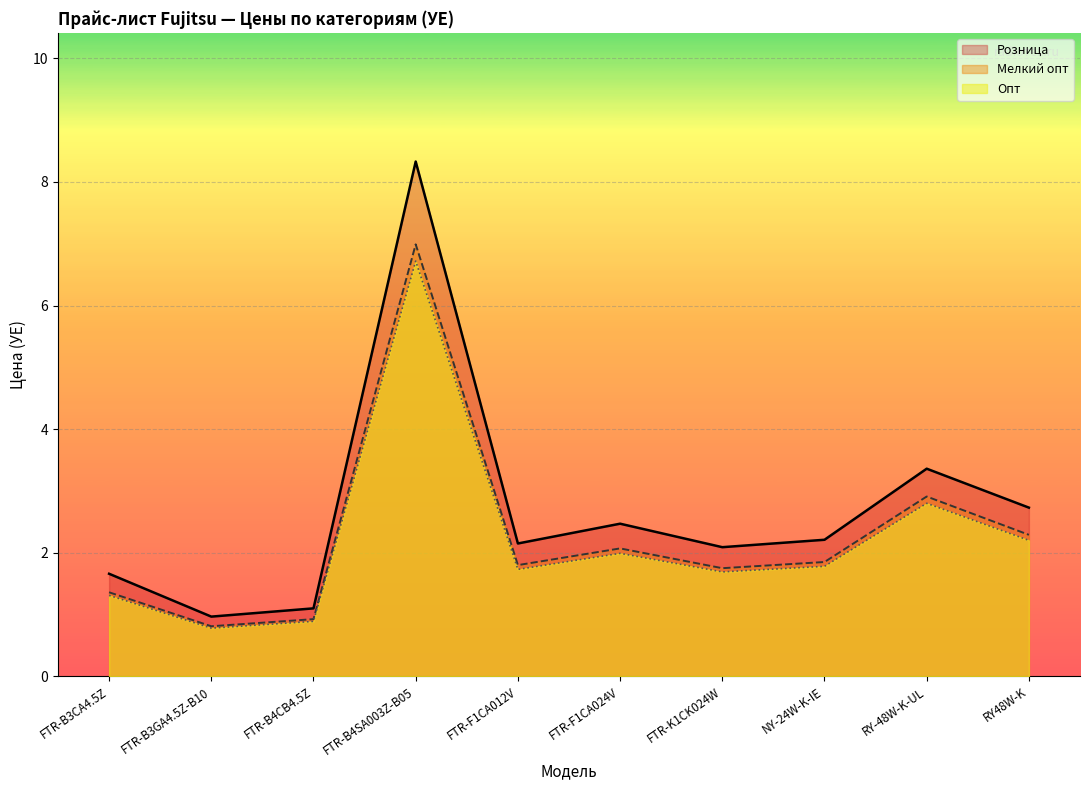

At which label does Мелкий опт reach its minimum?

FTR-B3GA4.5Z-B10